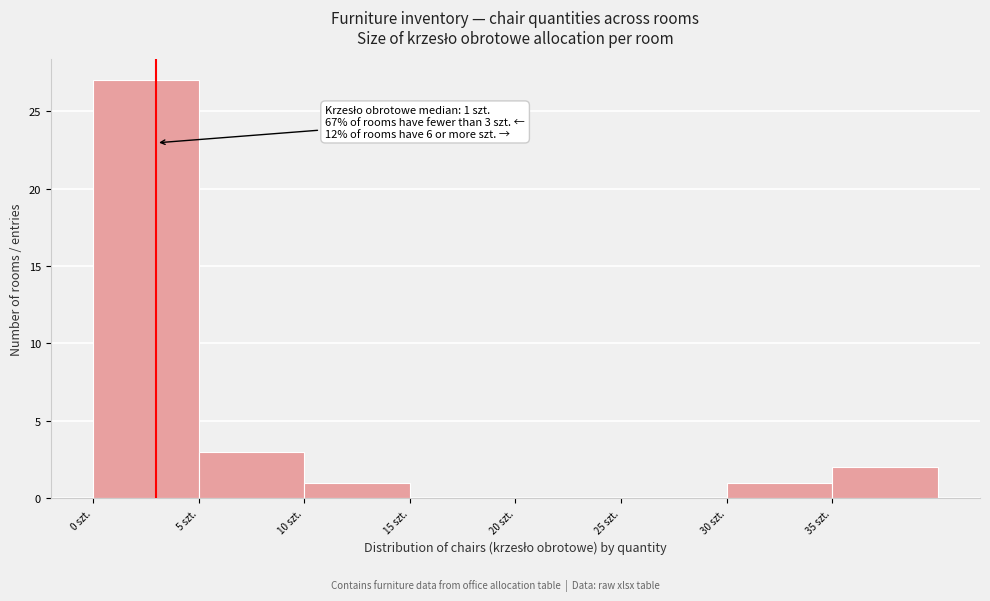

Over which range of the x-axis is the bar tallest?

0 to 5